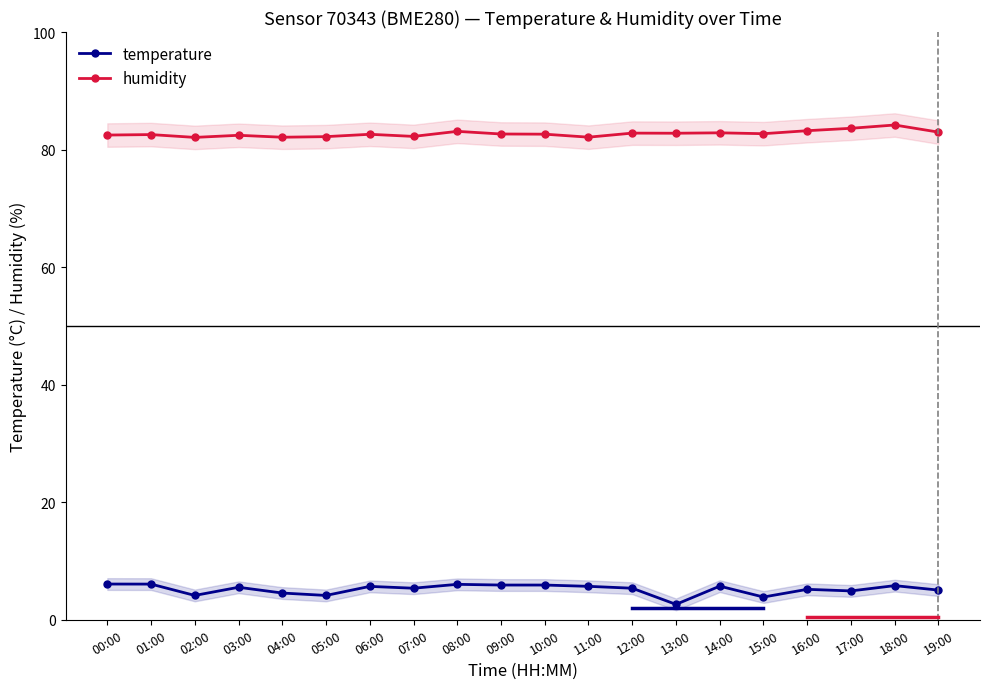

True or false: humidity and temperature intersect in this chart.

False